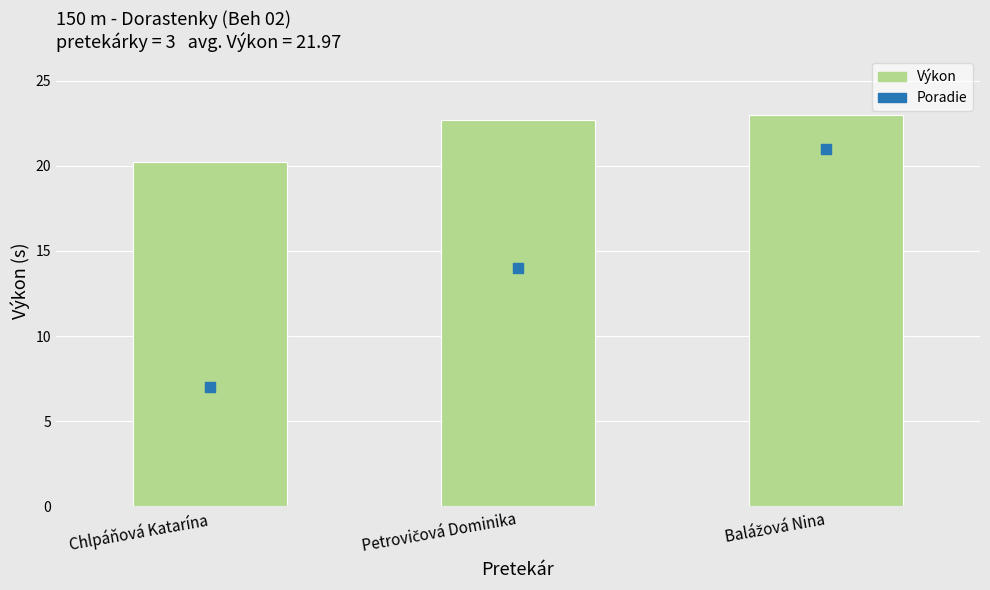

At which category is the sum across all series the highest?

Balážová Nina